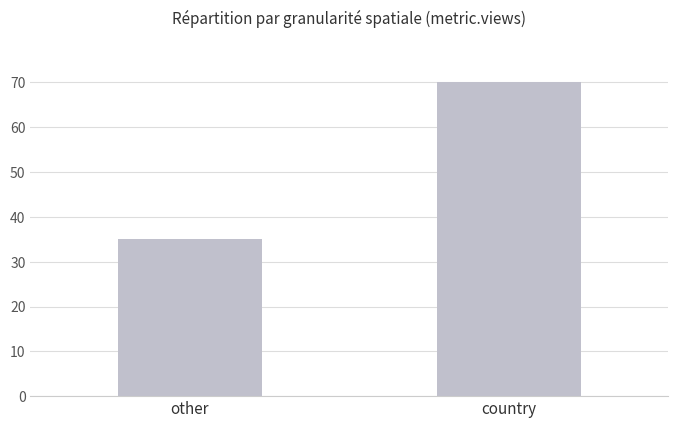

What is the label of the 1st bar from the left?

other